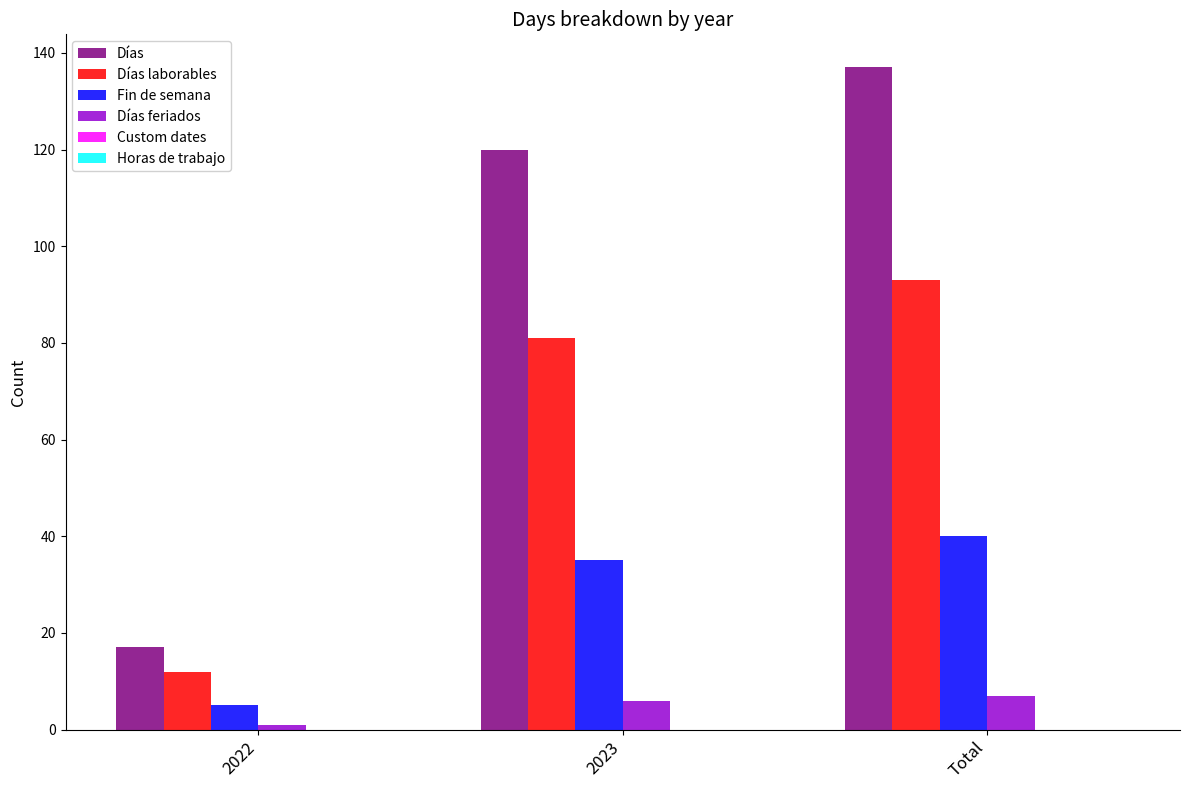

Are the bars horizontal?

No